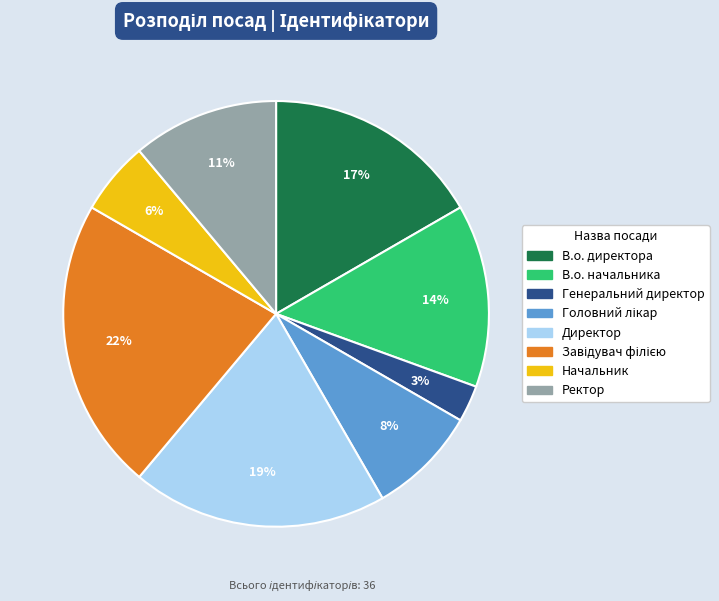

Count the number of slices in the pie.

8